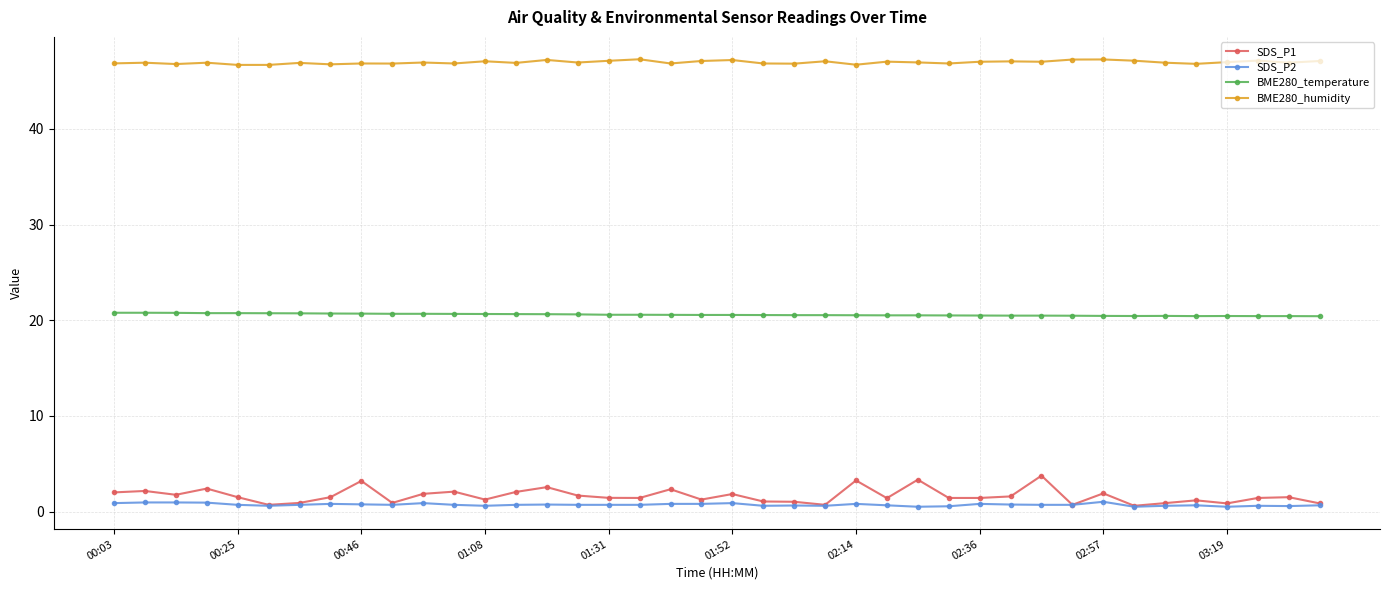

What is the value of the BME280_humidity point at the 4th from the left?

46.9